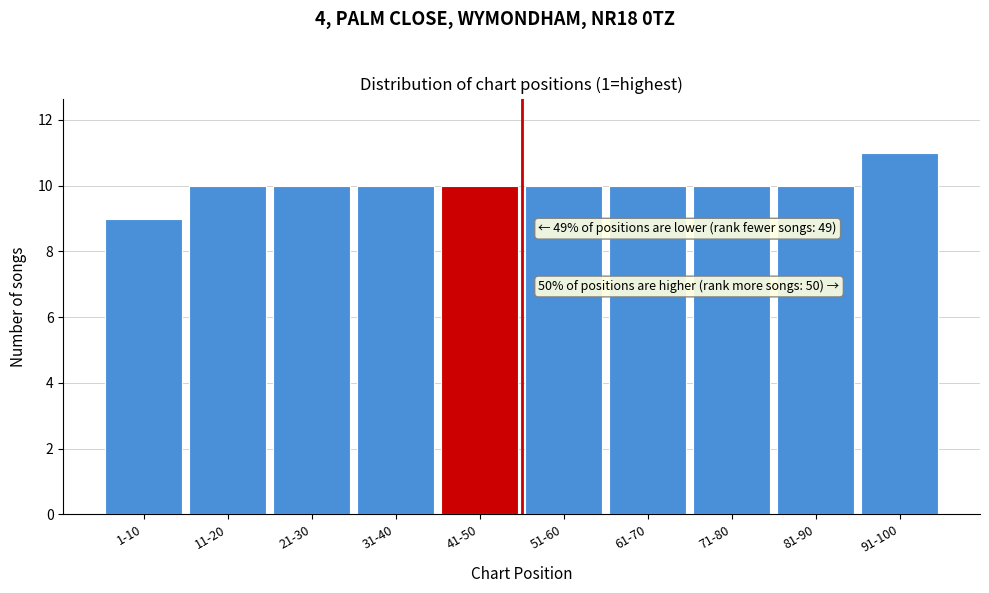

Reading left to right, what are all the values shown in this chart?

9	10	10	10	10	10	10	10	10	11